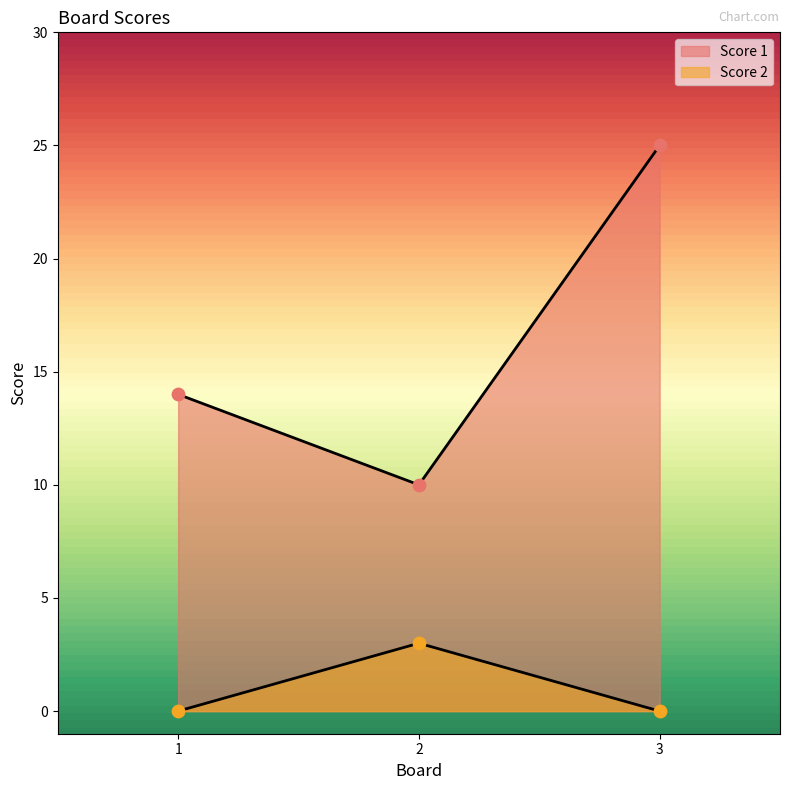

At which category is the sum across all series the highest?

3